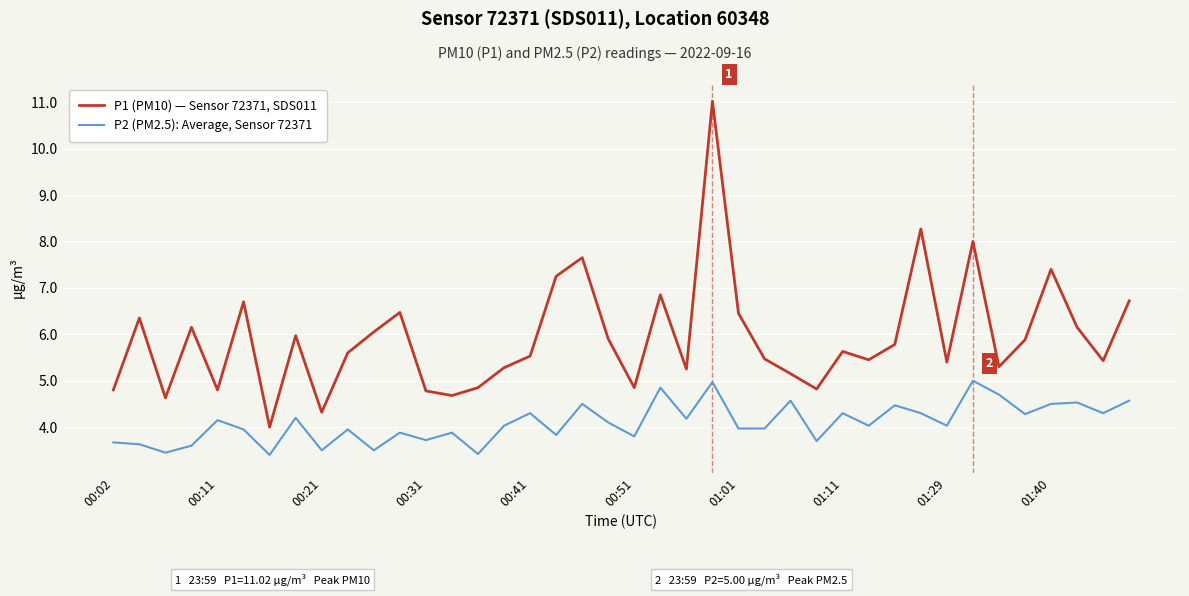

What is the lowest value of the P1 (PM10) — Sensor 72371, SDS011 series?

4.0